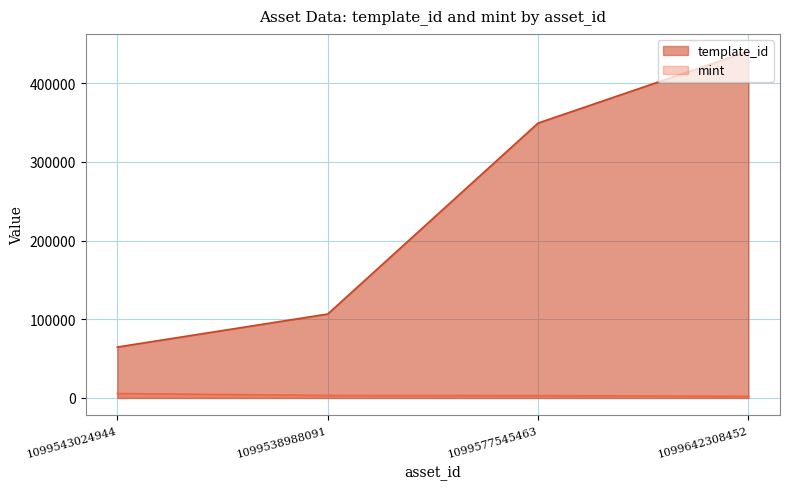

Rank the categories by mint value from highest to lowest.

1099543024944, 1099538988091, 1099577545463, 1099642308452